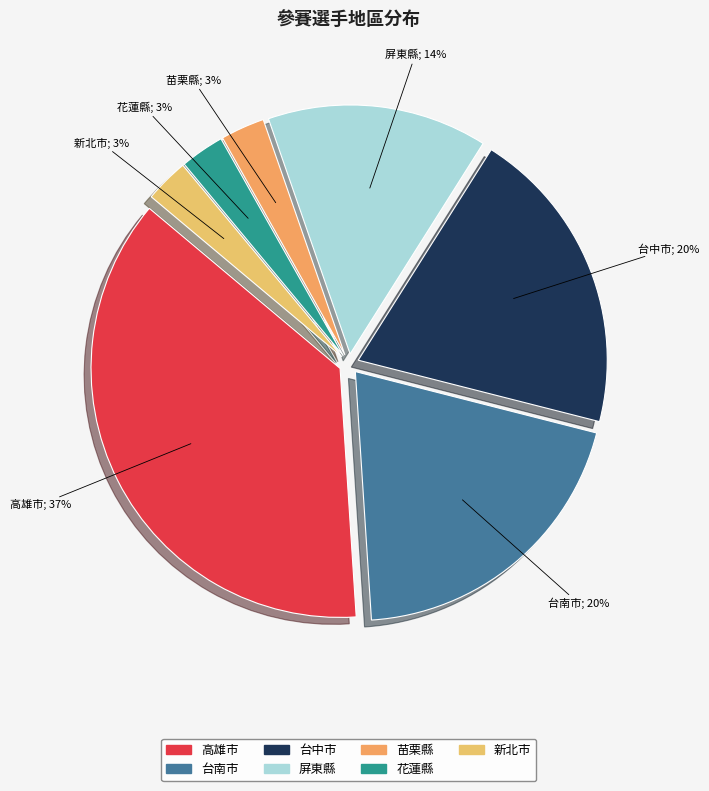

Do 新北市 and 屏東縣 together represent more than half of the pie?

No